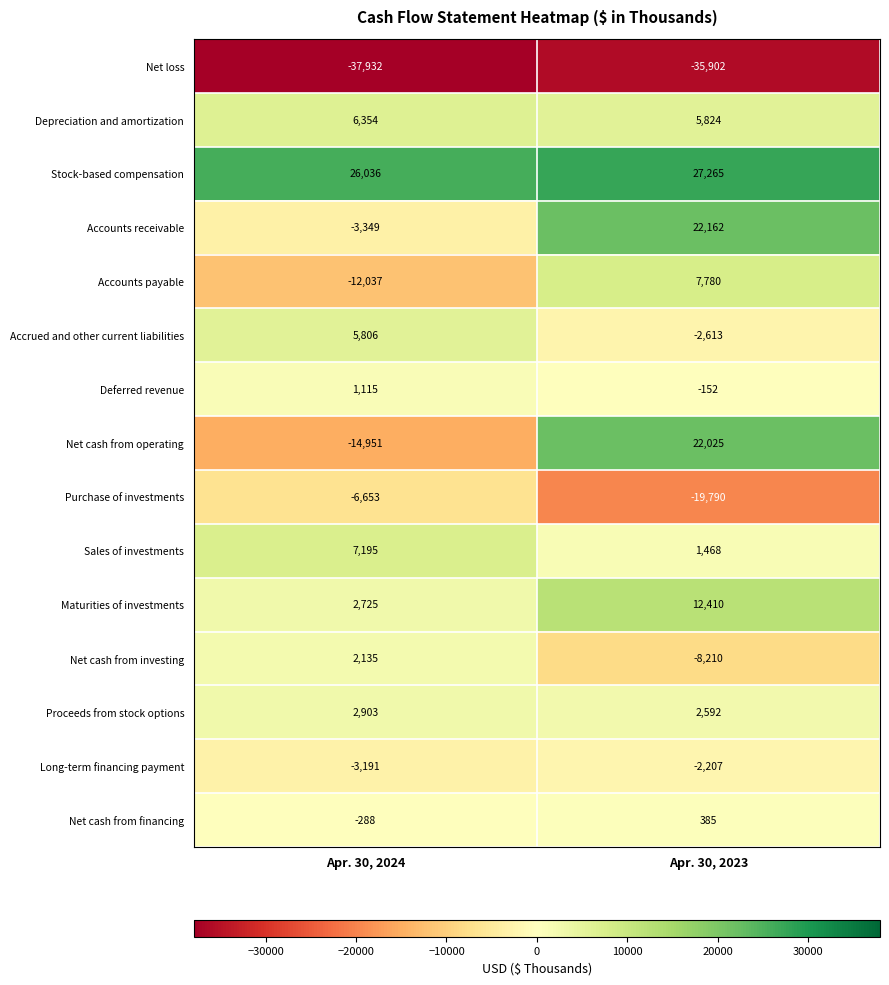

How many categories are shown in the chart?

2